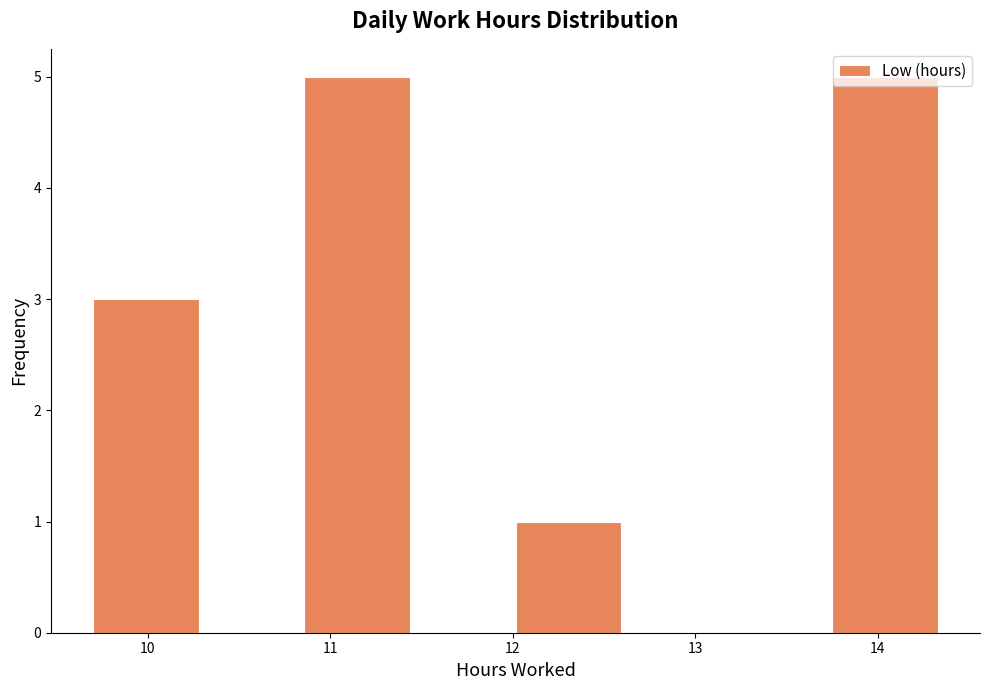

Reading left to right, transcribe this chart: for each bar, give the range it covers on the x-axis and its height. Neither the bar edges nor the heights are printed on the chart, so give them approximately, as read against the axes.

9.7 to 10.3: 3
10.3 to 10.9: 0
10.9 to 11.4: 5
11.4 to 12.0: 0
12.0 to 12.6: 1
12.6 to 13.2: 0
13.2 to 13.8: 0
13.8 to 14.3: 5